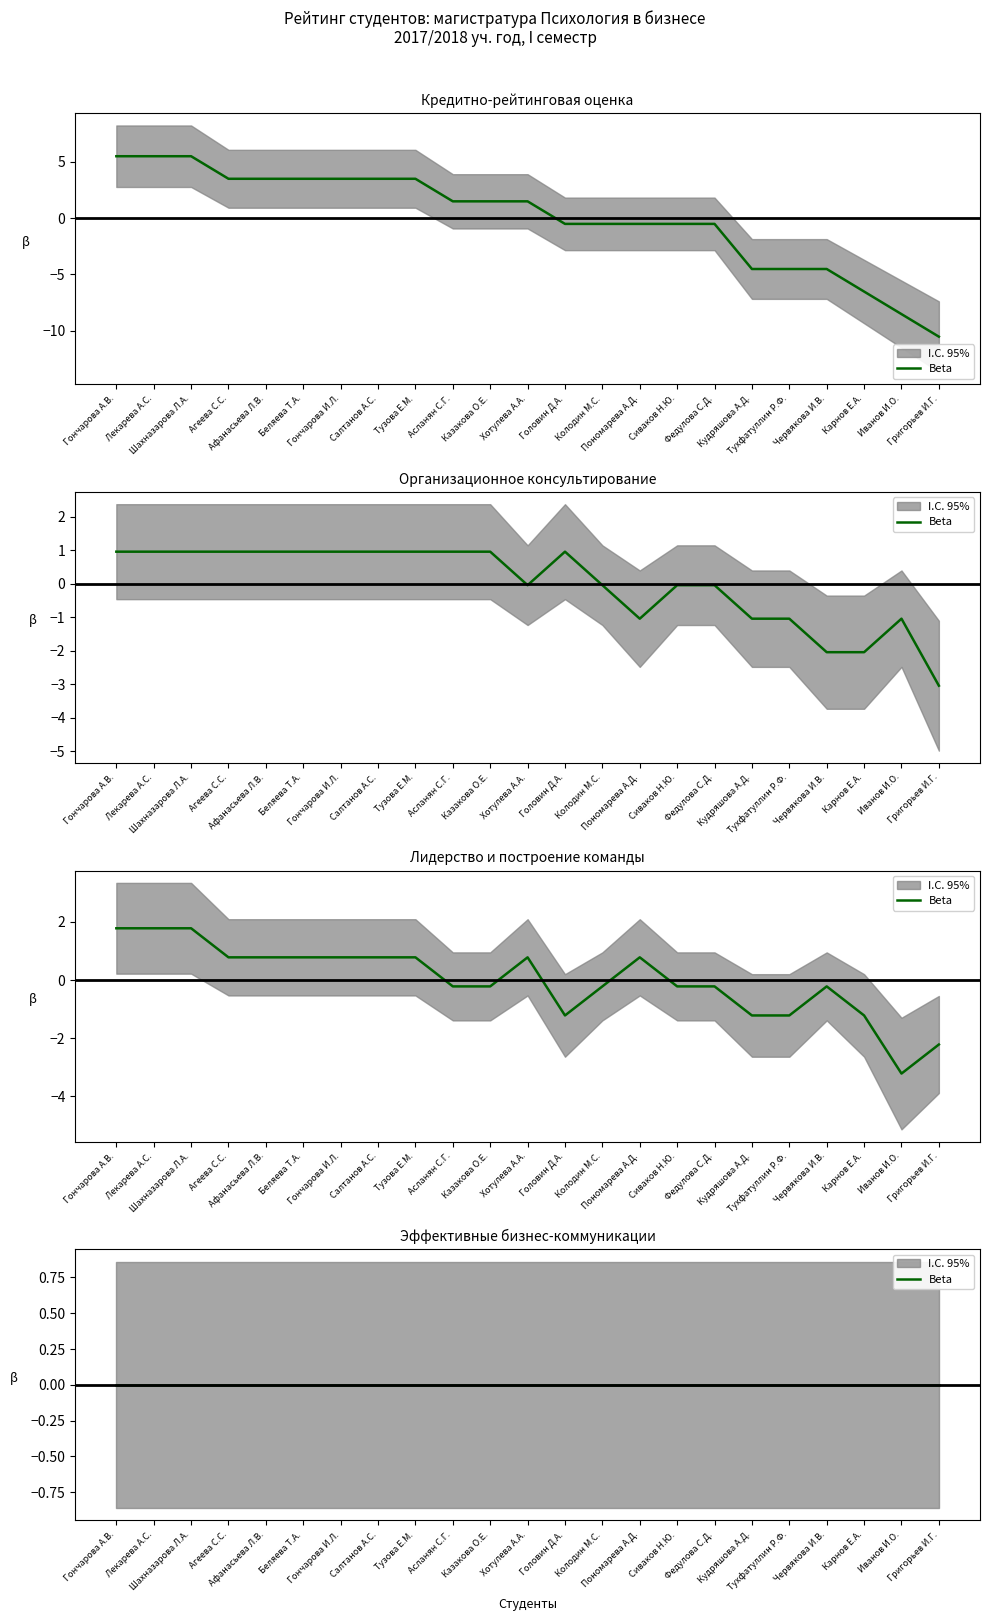

How many values in the Кредитно-рейтинговая оценка series exceed 1?

12